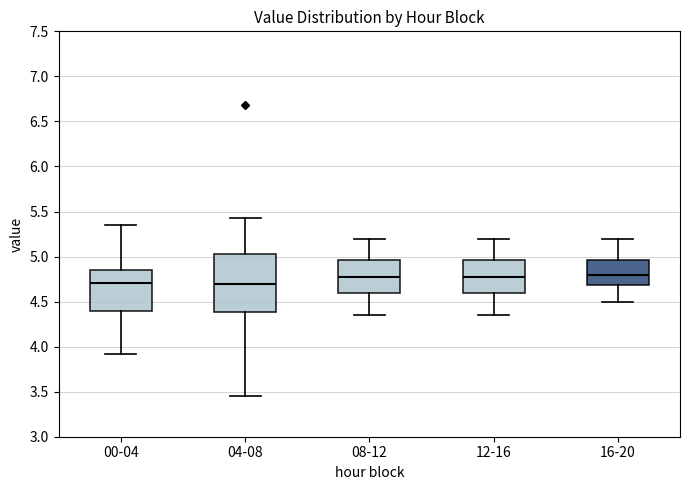

Reading left to right, transcribe this box plot: for each box, give where its median line is, the range the box spans, and where its two whiskers end, as read against the y-axis. The values are not printed on the chart, so give them approximately, as read against the axis.

00-04: median 4.70, box 4.40 to 4.85, whiskers 3.90 to 5.35
04-08: median 4.70, box 4.40 to 5.05, whiskers 3.45 to 5.45
08-12: median 4.80, box 4.60 to 4.95, whiskers 4.35 to 5.20
12-16: median 4.80, box 4.60 to 4.95, whiskers 4.35 to 5.20
16-20: median 4.80, box 4.70 to 4.95, whiskers 4.50 to 5.20